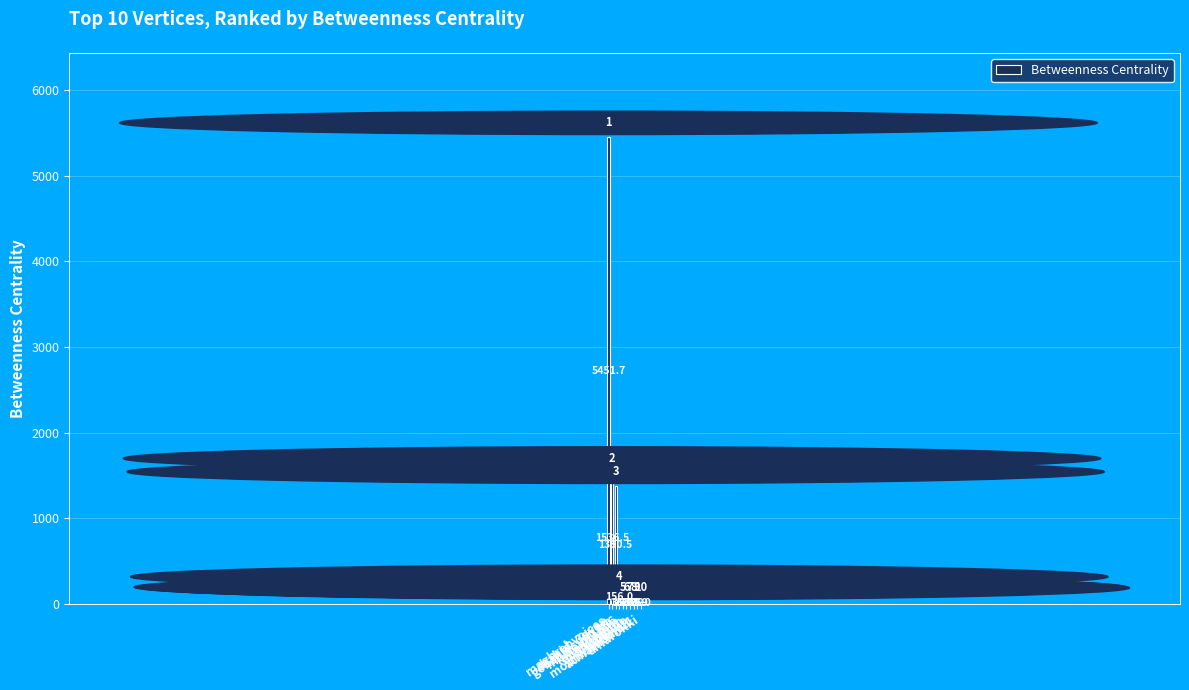

What is the smallest value displayed?

26.0